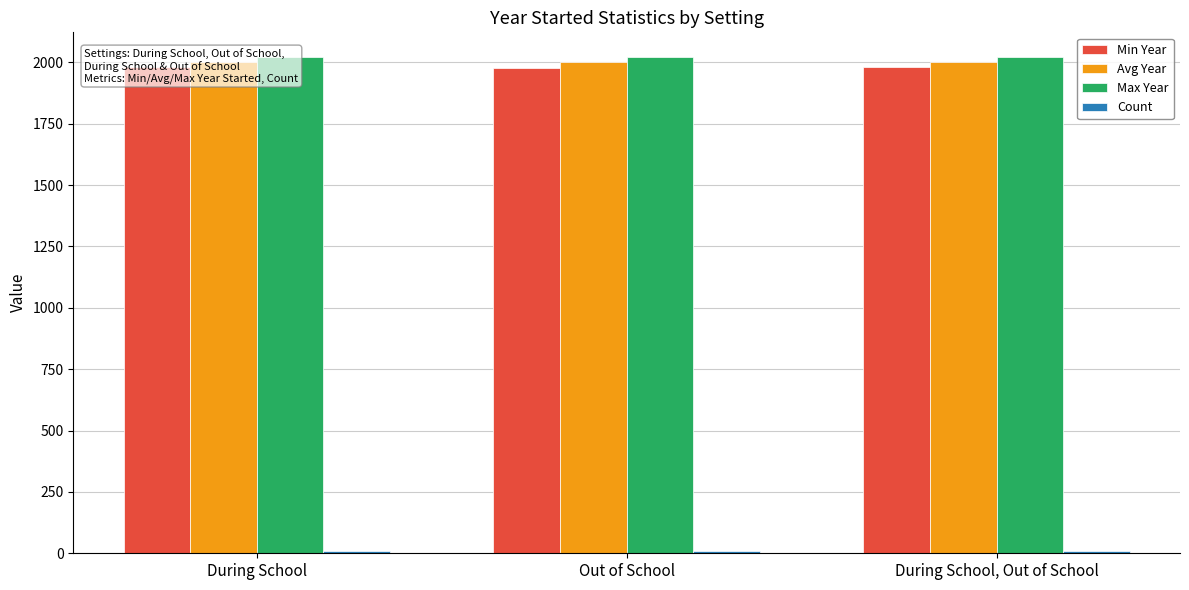

Reading left to right, list all the values displayed in this chart.

Min Year: 1980	1978	1980
Avg Year: 2002	2001	2001
Max Year: 2021	2020	2021
Count: 11	8	9